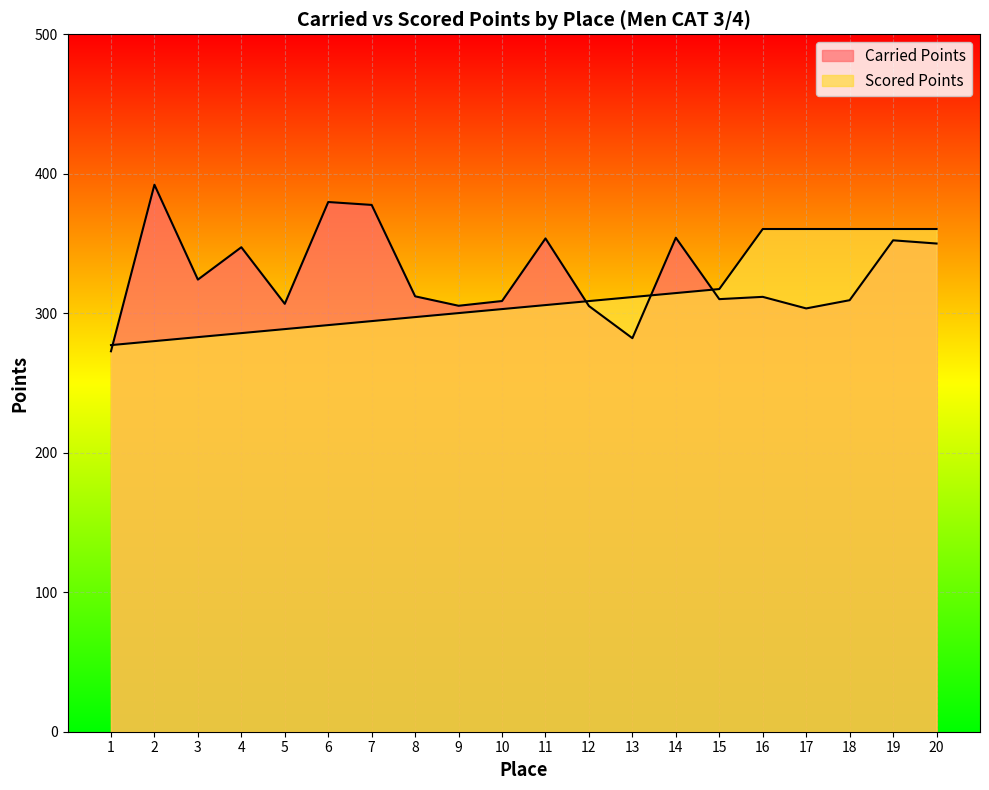

What is the average value of the Scored Points series?

313.0